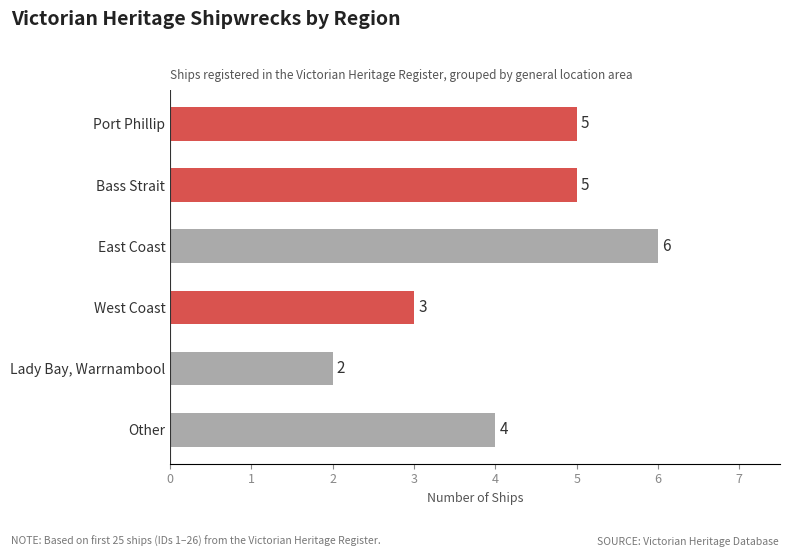

How many values are between 3 and 5?

4